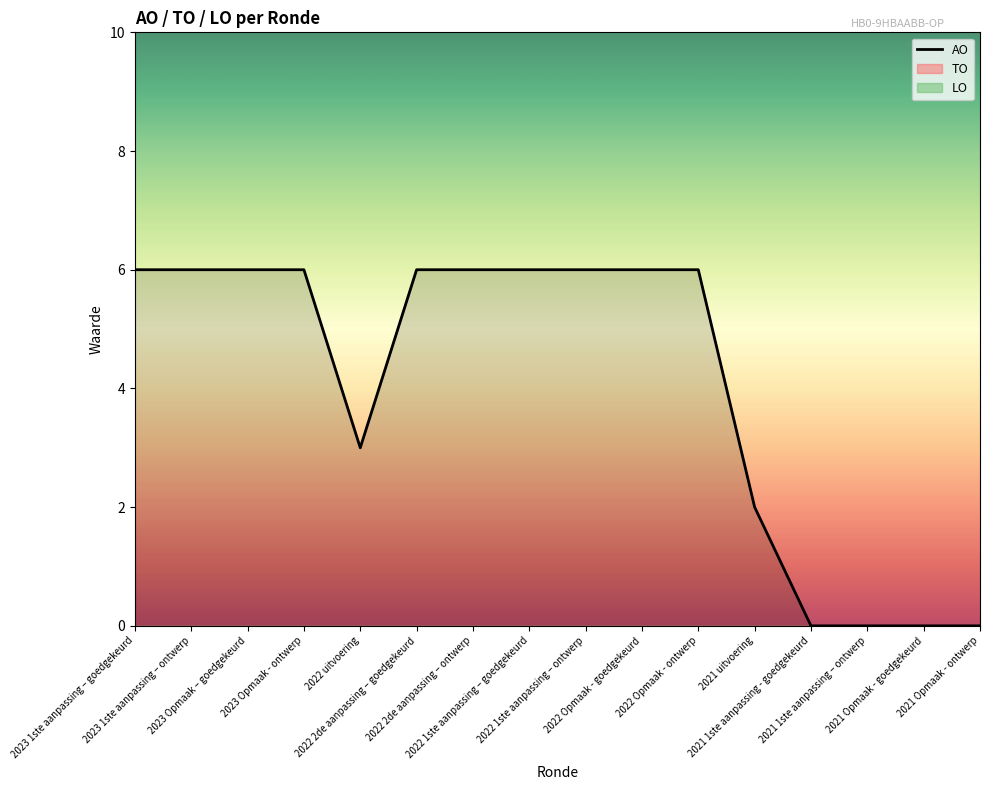

Rank the categories by value from lowest to highest.

2021 1ste aanpassing - goedgekeurd, 2021 1ste aanpassing – ontwerp, 2021 Opmaak - goedgekeurd, 2021 Opmaak - ontwerp, 2021 uitvoering, 2022 uitvoering, 2023 1ste aanpassing – goedgekeurd, 2023 1ste aanpassing – ontwerp, 2023 Opmaak – goedgekeurd, 2023 Opmaak - ontwerp, 2022 2de aanpassing – goedgekeurd, 2022 2de aanpassing – ontwerp, 2022 1ste aanpassing – goedgekeurd, 2022 1ste aanpassing – ontwerp, 2022 Opmaak - goedgekeurd, 2022 Opmaak - ontwerp